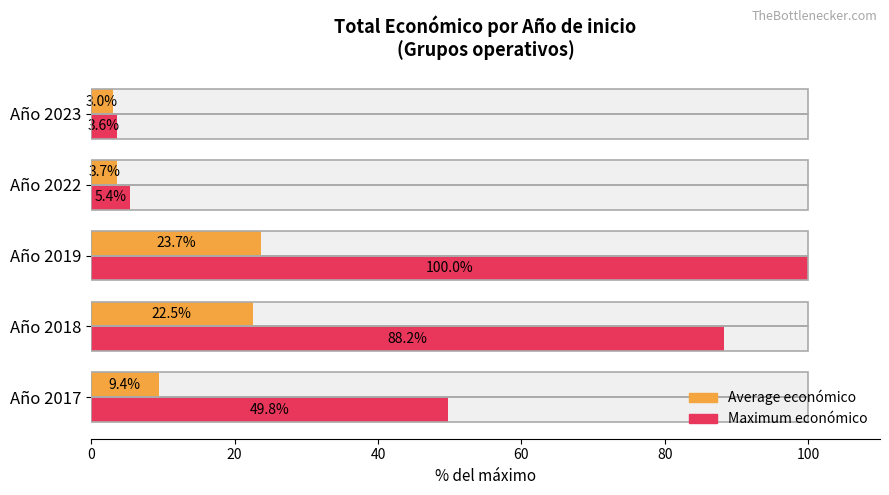

Rank the series by their maximum value, from lowest to highest.

Average económico, Maximum económico